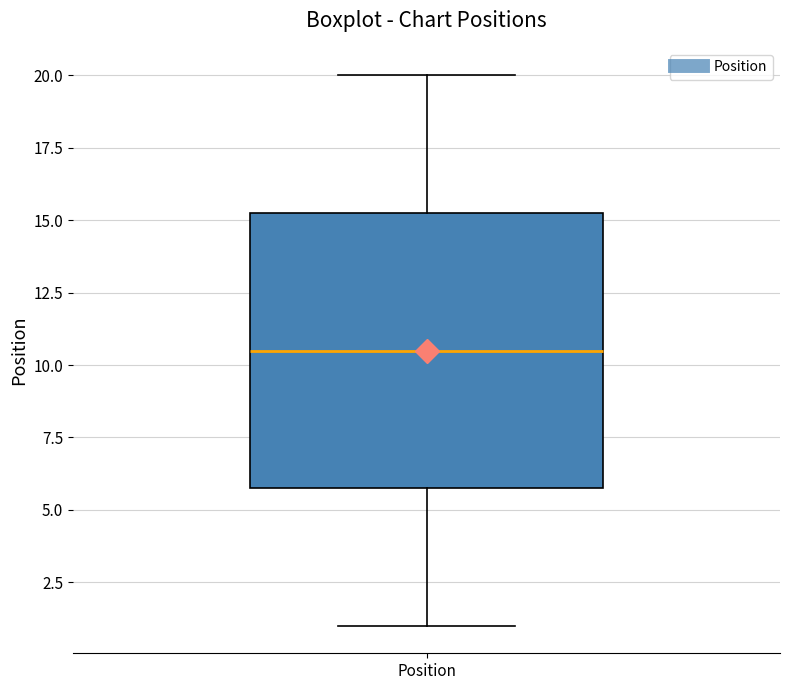

Read this box plot against the y-axis: the position of the median line, the range covered by the box, and the ends of both whiskers. The values are not printed on the chart, so give them approximately, as read against the axis.

median 10.5, box 6.0 to 15.5, whiskers 1.0 to 20.0